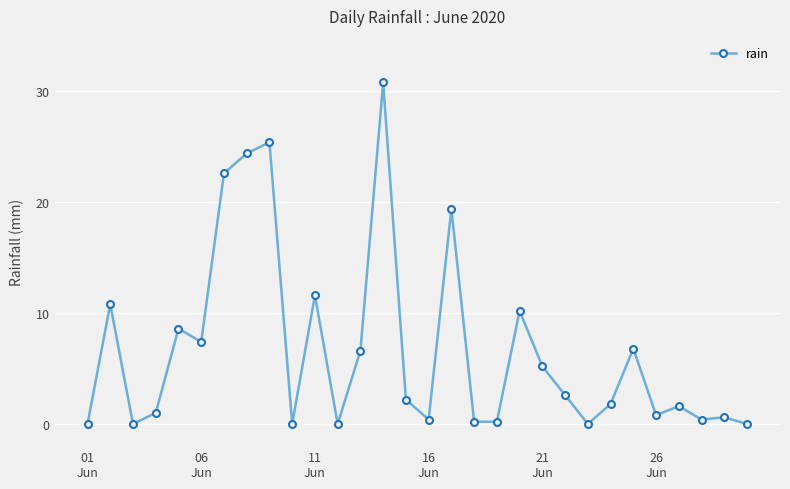

What is the average value?

6.7